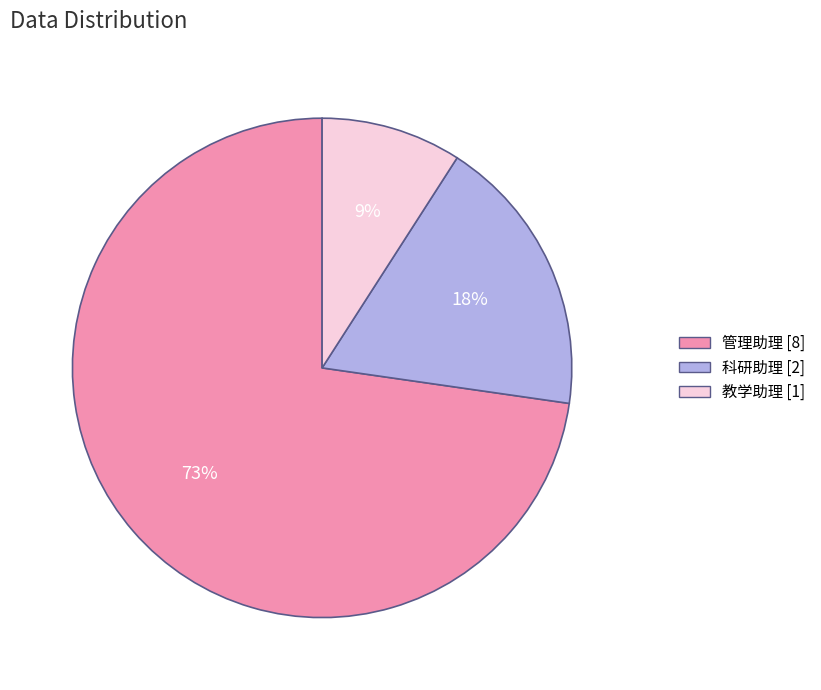

How many segments does this pie chart have?

3